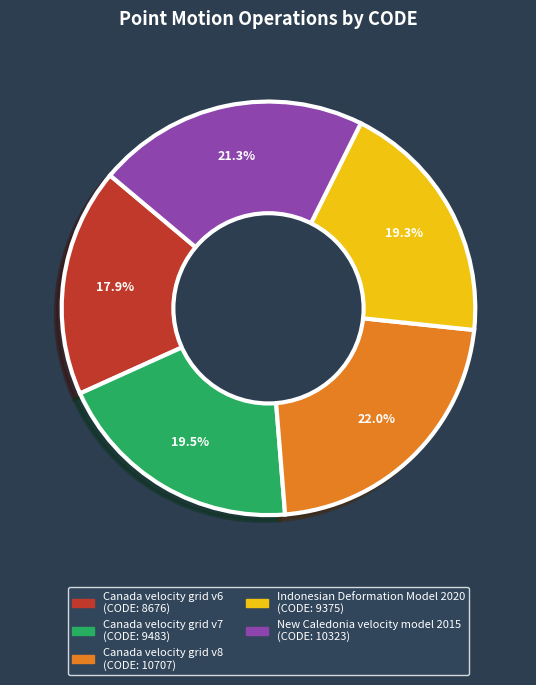

How many slices are in this pie chart?

5